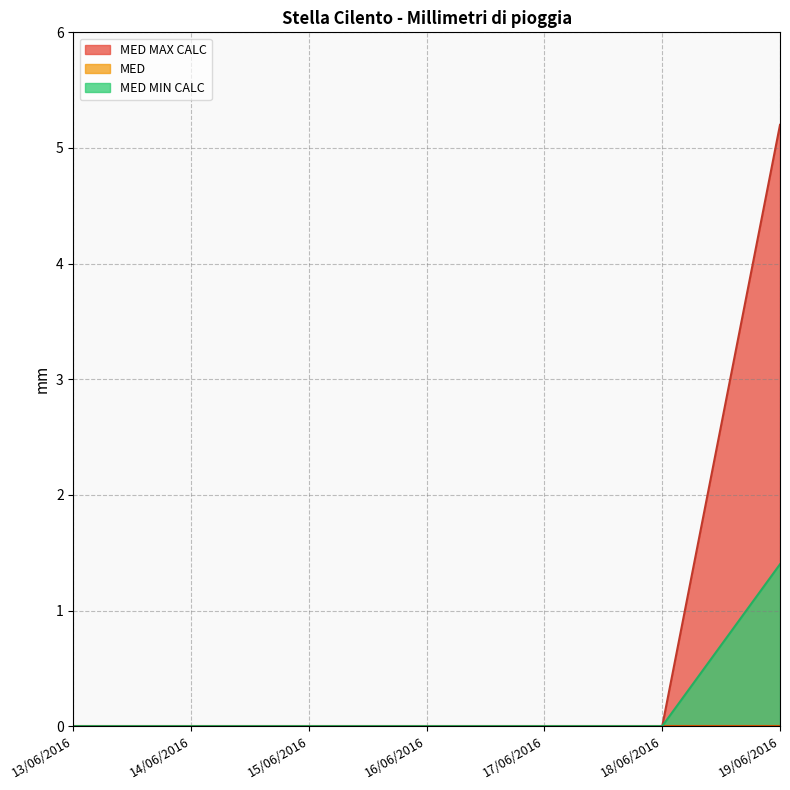

What is the sum of the MED MIN CALC values at 19/06/2016 and 16/06/2016?

1.4